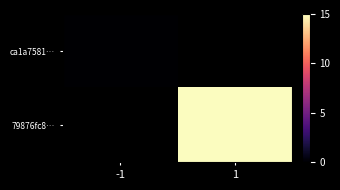

List the labels in order of ca1a7581… value, largest first.

-1, 1